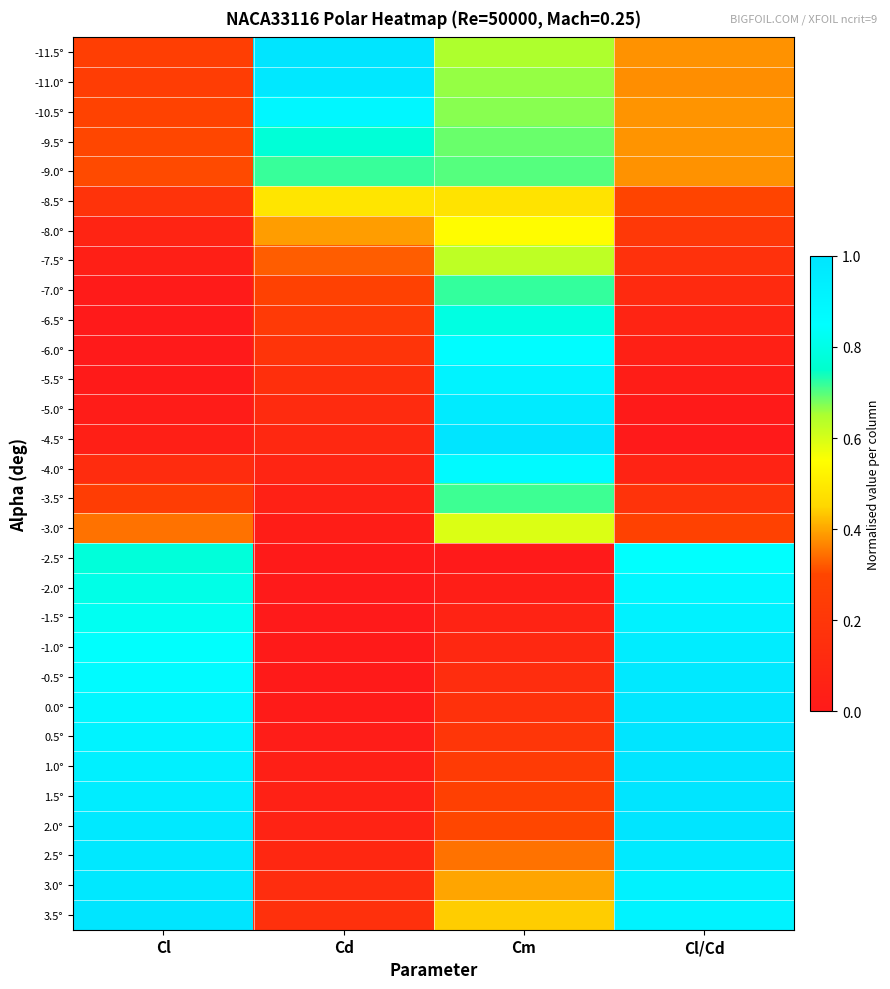

Which series has the widest spread of values?

-4.5°